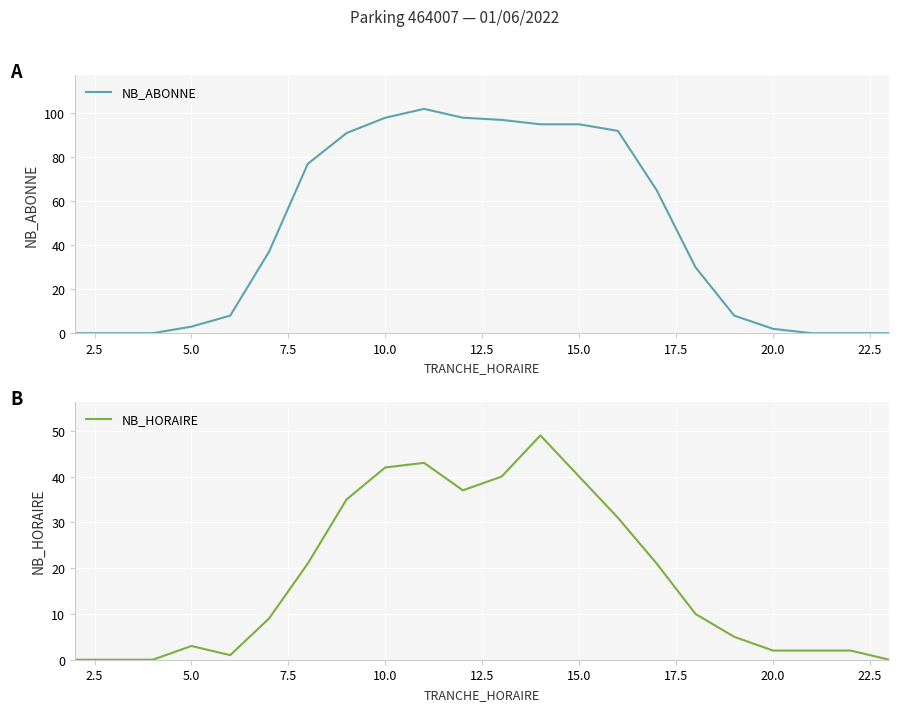

What is the maximum value for NB_ABONNE?

102